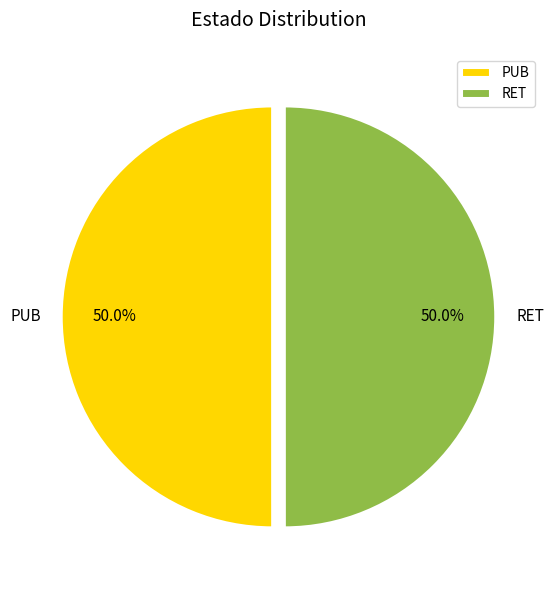

Is it true that PUB is 64% of the pie?

False